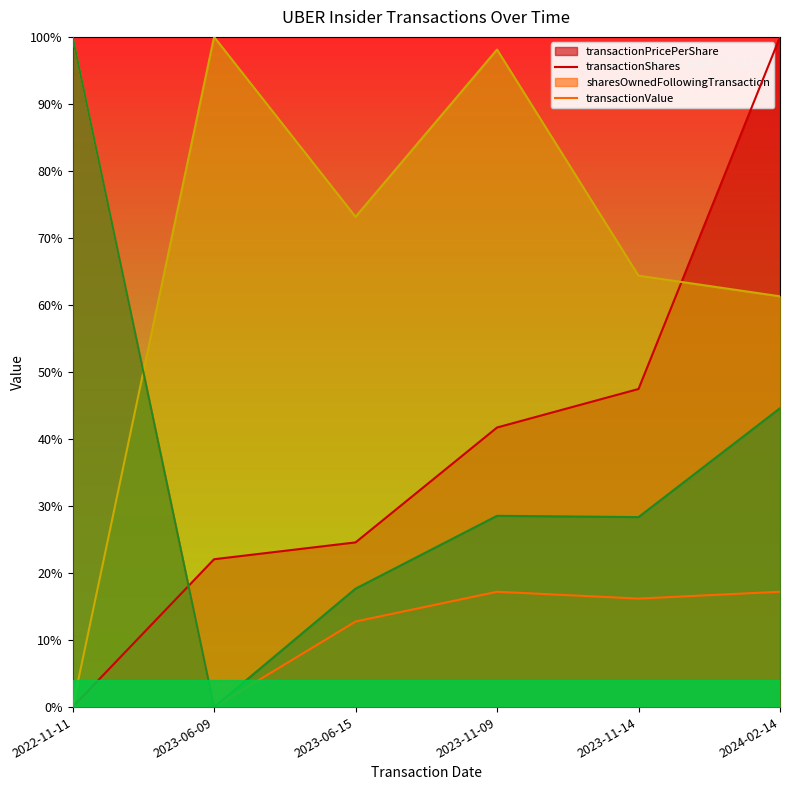

What is the greatest value displayed?

1.0